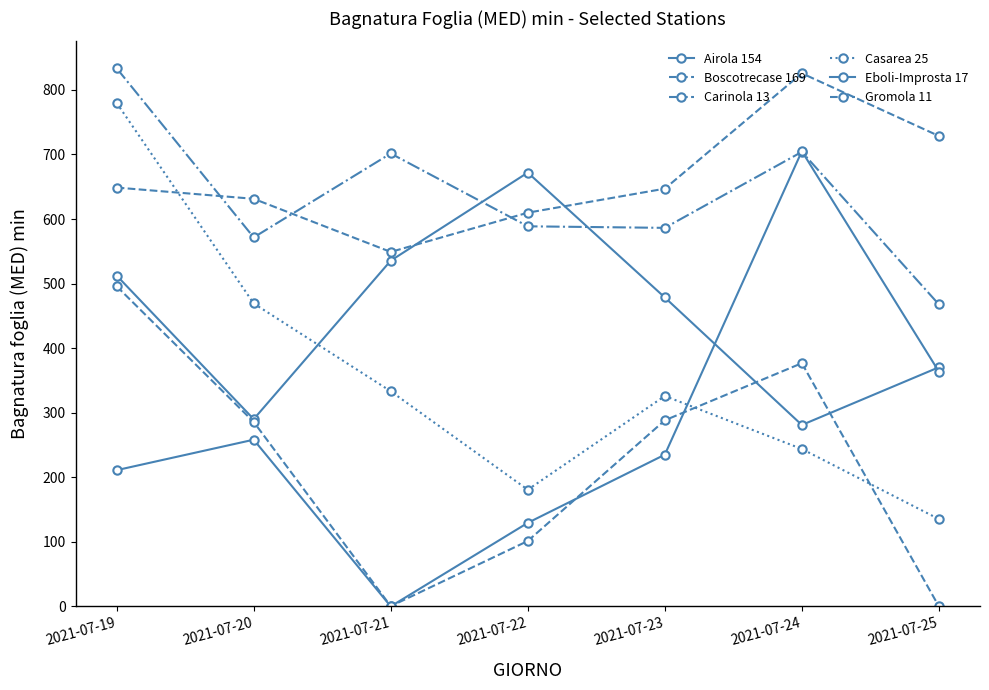

Count the number of categories in the chart.

7